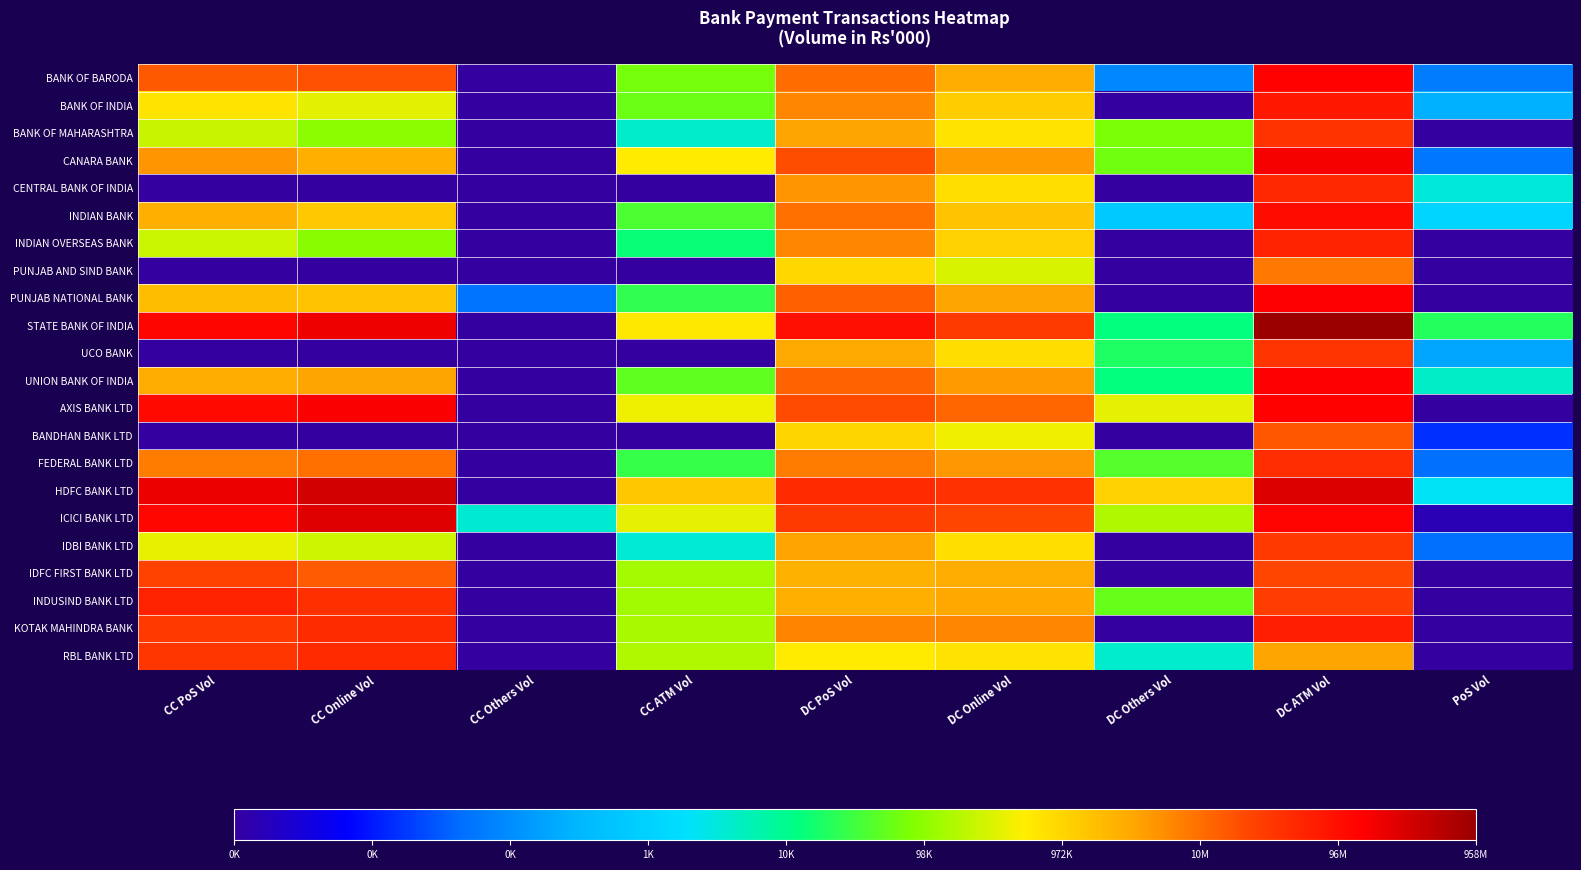

Reading right to left, list all the values displayed in this chart.

BANK OF BARODA: PoS Vol=4.2	DC ATM Vol=18.7	DC Others Vol=4.5	DC Online Vol=14.9	DC PoS Vol=16.1	CC ATM Vol=11.1	CC Others Vol=0.0	CC Online Vol=16.7	CC PoS Vol=16.5
BANK OF INDIA: PoS Vol=5.6	DC ATM Vol=18.1	DC Others Vol=0.0	DC Online Vol=14.0	DC PoS Vol=15.6	CC ATM Vol=11.0	CC Others Vol=0.0	CC Online Vol=12.7	CC PoS Vol=13.4
BANK OF MAHARASHTRA: PoS Vol=0.0	DC ATM Vol=17.4	DC Others Vol=11.2	DC Online Vol=13.4	DC PoS Vol=15.0	CC ATM Vol=8.3	CC Others Vol=0.0	CC Online Vol=11.5	CC PoS Vol=12.4
CANARA BANK: PoS Vol=4.0	DC ATM Vol=18.9	DC Others Vol=11.0	DC Online Vol=15.2	DC PoS Vol=16.8	CC ATM Vol=13.2	CC Others Vol=0.0	CC Online Vol=14.8	CC PoS Vol=15.3
CENTRAL BANK OF INDIA: PoS Vol=8.1	DC ATM Vol=17.7	DC Others Vol=0.0	DC Online Vol=13.5	DC PoS Vol=15.3	CC ATM Vol=0.0	CC Others Vol=0.0	CC Online Vol=0.0	CC PoS Vol=0.0
INDIAN BANK: PoS Vol=7.0	DC ATM Vol=18.5	DC Others Vol=6.5	DC Online Vol=14.2	DC PoS Vol=16.1	CC ATM Vol=10.5	CC Others Vol=0.0	CC Online Vol=14.1	CC PoS Vol=14.8
INDIAN OVERSEAS BANK: PoS Vol=0.0	DC ATM Vol=17.8	DC Others Vol=0.0	DC Online Vol=13.9	DC PoS Vol=15.6	CC ATM Vol=9.5	CC Others Vol=0.0	CC Online Vol=11.4	CC PoS Vol=12.4
PUNJAB AND SIND BANK: PoS Vol=0.0	DC ATM Vol=15.9	DC Others Vol=0.0	DC Online Vol=12.6	DC PoS Vol=13.7	CC ATM Vol=0.0	CC Others Vol=0.0	CC Online Vol=0.0	CC PoS Vol=0.0
PUNJAB NATIONAL BANK: PoS Vol=0.0	DC ATM Vol=18.8	DC Others Vol=0.0	DC Online Vol=15.0	DC PoS Vol=16.4	CC ATM Vol=10.1	CC Others Vol=3.9	CC Online Vol=14.2	CC PoS Vol=14.4
STATE BANK OF INDIA: PoS Vol=9.9	DC ATM Vol=20.7	DC Others Vol=9.5	DC Online Vol=17.2	DC PoS Vol=18.4	CC ATM Vol=13.3	CC Others Vol=0.0	CC Online Vol=19.1	CC PoS Vol=18.6
UCO BANK: PoS Vol=5.3	DC ATM Vol=17.3	DC Others Vol=9.8	DC Online Vol=13.6	DC PoS Vol=14.9	CC ATM Vol=0.0	CC Others Vol=0.0	CC Online Vol=0.0	CC PoS Vol=0.0
UNION BANK OF INDIA: PoS Vol=8.3	DC ATM Vol=18.8	DC Others Vol=9.4	DC Online Vol=15.2	DC PoS Vol=16.3	CC ATM Vol=10.8	CC Others Vol=0.0	CC Online Vol=15.0	CC PoS Vol=14.8
AXIS BANK LTD: PoS Vol=0.0	DC ATM Vol=18.7	DC Others Vol=12.8	DC Online Vol=16.3	DC PoS Vol=16.8	CC ATM Vol=12.9	CC Others Vol=0.0	CC Online Vol=18.8	CC PoS Vol=18.5
BANDHAN BANK LTD: PoS Vol=2.7	DC ATM Vol=16.5	DC Others Vol=0.0	DC Online Vol=13.0	DC PoS Vol=13.8	CC ATM Vol=0.0	CC Others Vol=0.0	CC Online Vol=0.0	CC PoS Vol=0.0
FEDERAL BANK LTD: PoS Vol=3.9	DC ATM Vol=17.5	DC Others Vol=10.6	DC Online Vol=15.3	DC PoS Vol=15.8	CC ATM Vol=10.2	CC Others Vol=0.0	CC Online Vol=16.0	CC PoS Vol=15.8
HDFC BANK LTD: PoS Vol=7.7	DC ATM Vol=19.4	DC Others Vol=13.9	DC Online Vol=17.4	DC PoS Vol=17.6	CC ATM Vol=14.1	CC Others Vol=0.0	CC Online Vol=19.6	CC PoS Vol=19.1
ICICI BANK LTD: PoS Vol=0.4	DC ATM Vol=18.7	DC Others Vol=12.0	DC Online Vol=16.9	DC PoS Vol=17.2	CC ATM Vol=12.8	CC Others Vol=8.2	CC Online Vol=19.4	CC PoS Vol=18.6
IDBI BANK LTD: PoS Vol=3.9	DC ATM Vol=17.2	DC Others Vol=0.0	DC Online Vol=13.5	DC PoS Vol=15.0	CC ATM Vol=8.1	CC Others Vol=0.0	CC Online Vol=12.4	CC PoS Vol=12.8
IDFC FIRST BANK LTD: PoS Vol=0.0	DC ATM Vol=16.9	DC Others Vol=0.0	DC Online Vol=14.8	DC PoS Vol=14.7	CC ATM Vol=11.8	CC Others Vol=0.0	CC Online Vol=16.5	CC PoS Vol=17.0
INDUSIND BANK LTD: PoS Vol=0.0	DC ATM Vol=17.1	DC Others Vol=10.9	DC Online Vol=14.9	DC PoS Vol=14.8	CC ATM Vol=11.8	CC Others Vol=0.0	CC Online Vol=17.5	CC PoS Vol=17.8
KOTAK MAHINDRA BANK: PoS Vol=0.0	DC ATM Vol=17.9	DC Others Vol=0.0	DC Online Vol=15.6	DC PoS Vol=15.6	CC ATM Vol=11.9	CC Others Vol=0.0	CC Online Vol=17.6	CC PoS Vol=17.2
RBL BANK LTD: PoS Vol=0.0	DC ATM Vol=15.0	DC Others Vol=8.3	DC Online Vol=13.4	DC PoS Vol=13.2	CC ATM Vol=12.0	CC Others Vol=0.0	CC Online Vol=17.6	CC PoS Vol=17.3